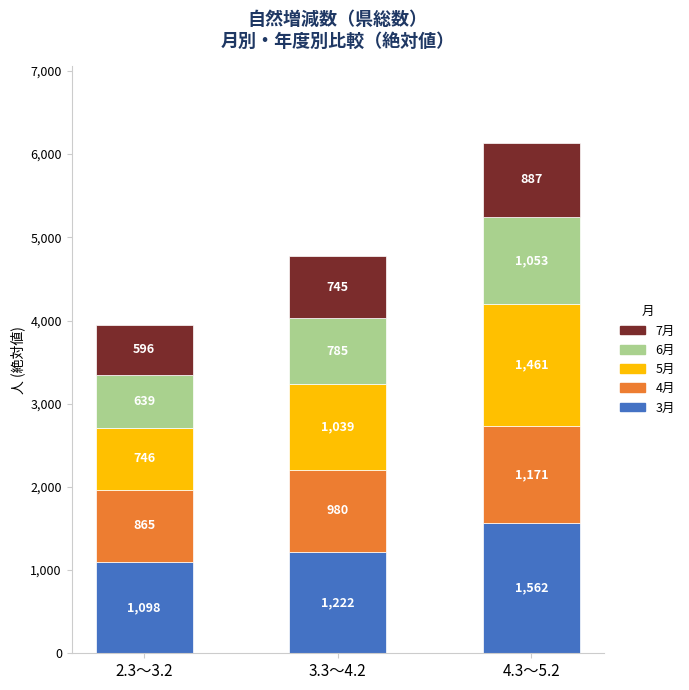

Where is 3月 nearest to the value 1330?

3.3～4.2